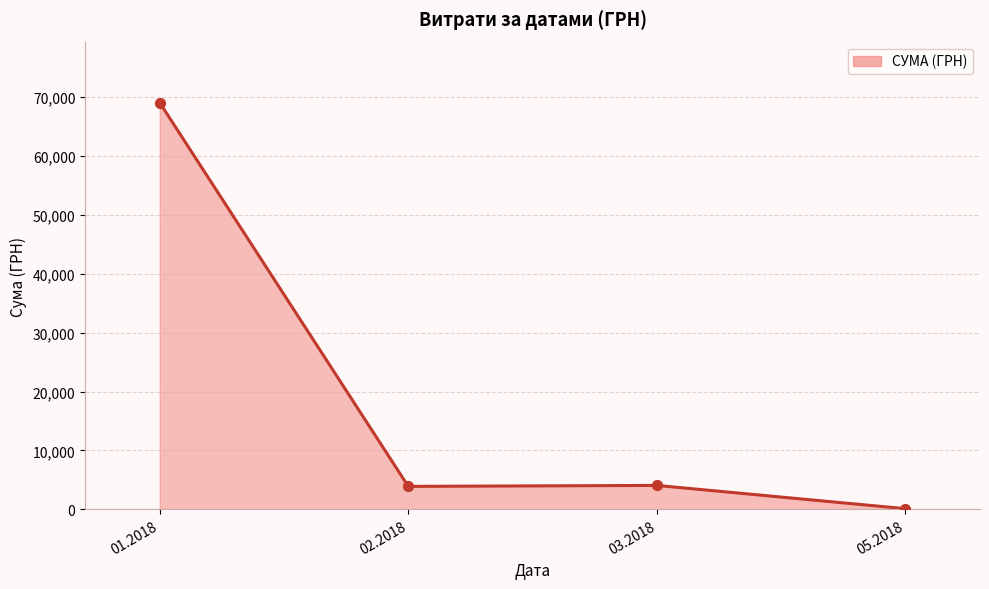

Approximately how many times larger is the value at 03.2018 compared to 02.2018?

1.0